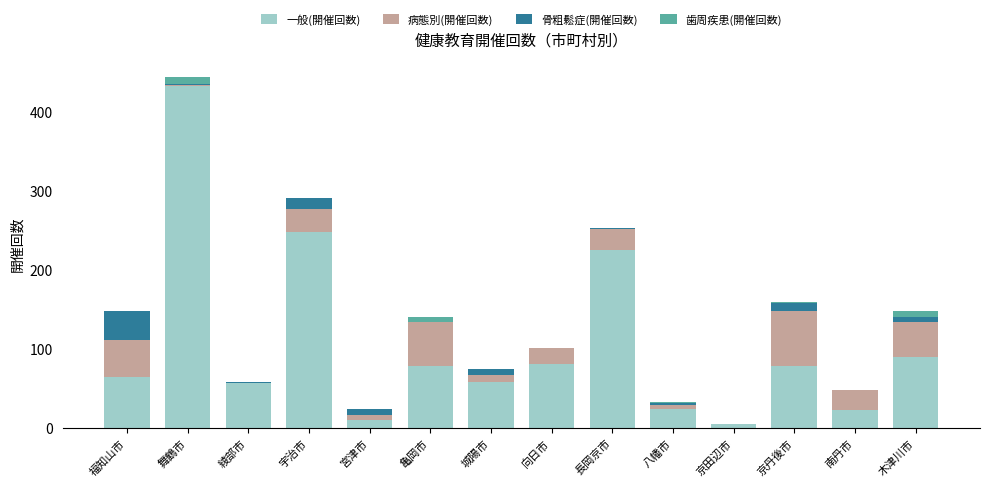

Does the chart contain stacked bars?

Yes